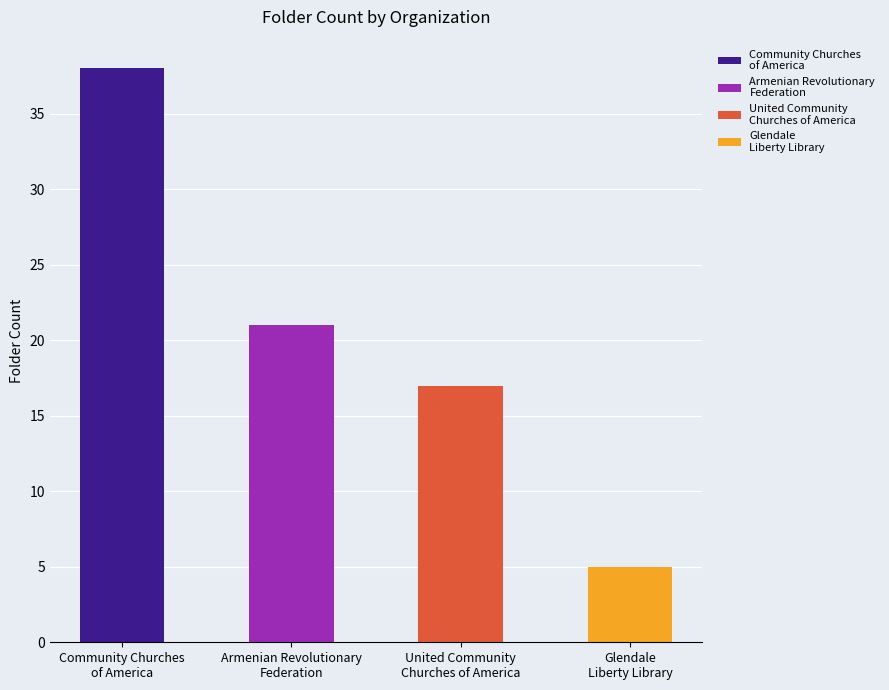

True or false: the data shows 23 at Community Churches
of America.

False